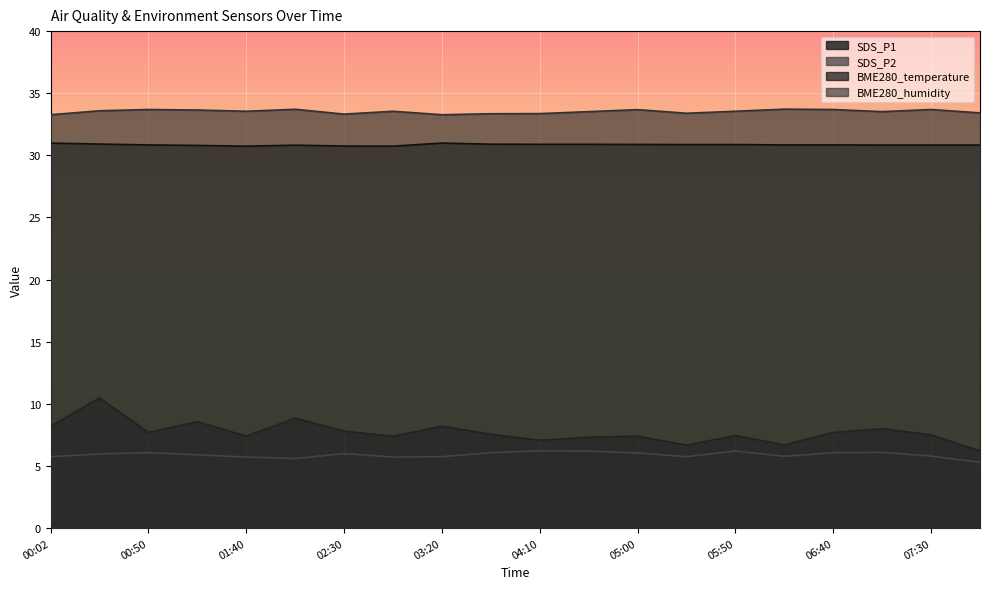

What is the sum of all SDS_P1 values?

154.2